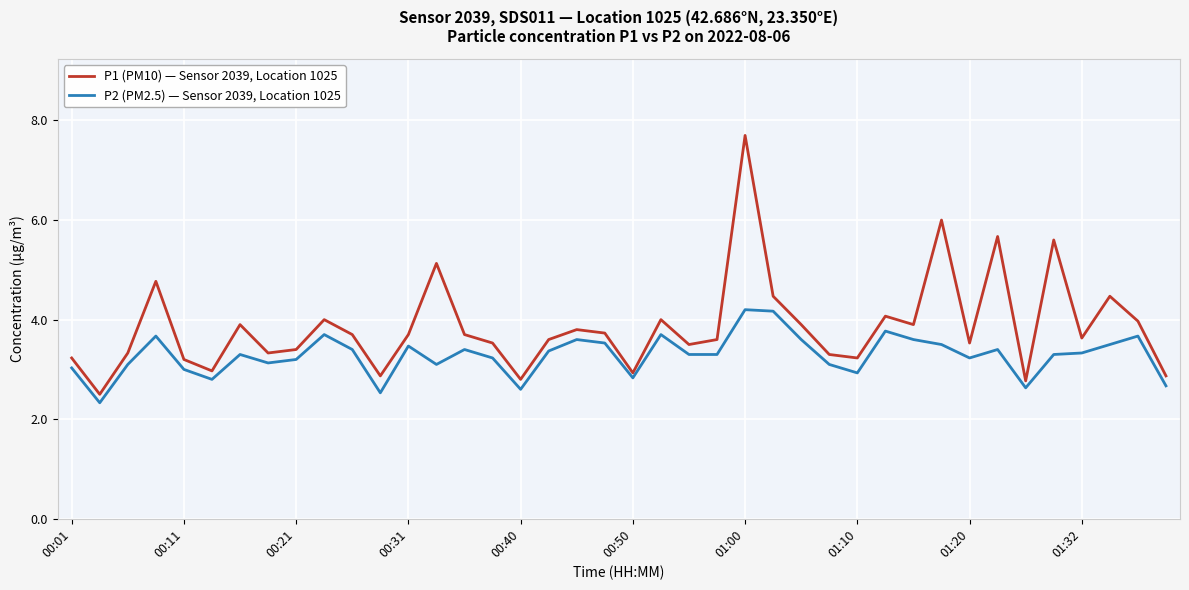

List the series in order of their overall mean, highest first.

P1 (PM10) — Sensor 2039, Location 1025, P2 (PM2.5) — Sensor 2039, Location 1025